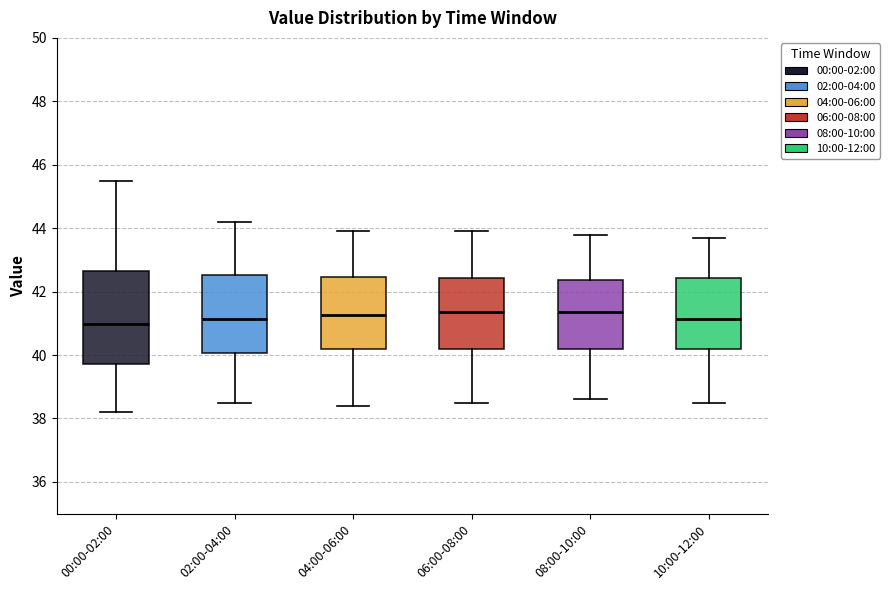

Reading left to right, read every box against the y-axis: the position of its median line, the range the box covers, and the ends of its whiskers. The values are not printed on the chart, so give them approximately, as read against the axis.

00:00-02:00: median 41.0, box 39.8 to 42.6, whiskers 38.2 to 45.6
02:00-04:00: median 41.2, box 40.0 to 42.6, whiskers 38.6 to 44.2
04:00-06:00: median 41.2, box 40.2 to 42.4, whiskers 38.4 to 44.0
06:00-08:00: median 41.4, box 40.2 to 42.4, whiskers 38.6 to 44.0
08:00-10:00: median 41.4, box 40.2 to 42.4, whiskers 38.6 to 43.8
10:00-12:00: median 41.2, box 40.2 to 42.4, whiskers 38.6 to 43.8